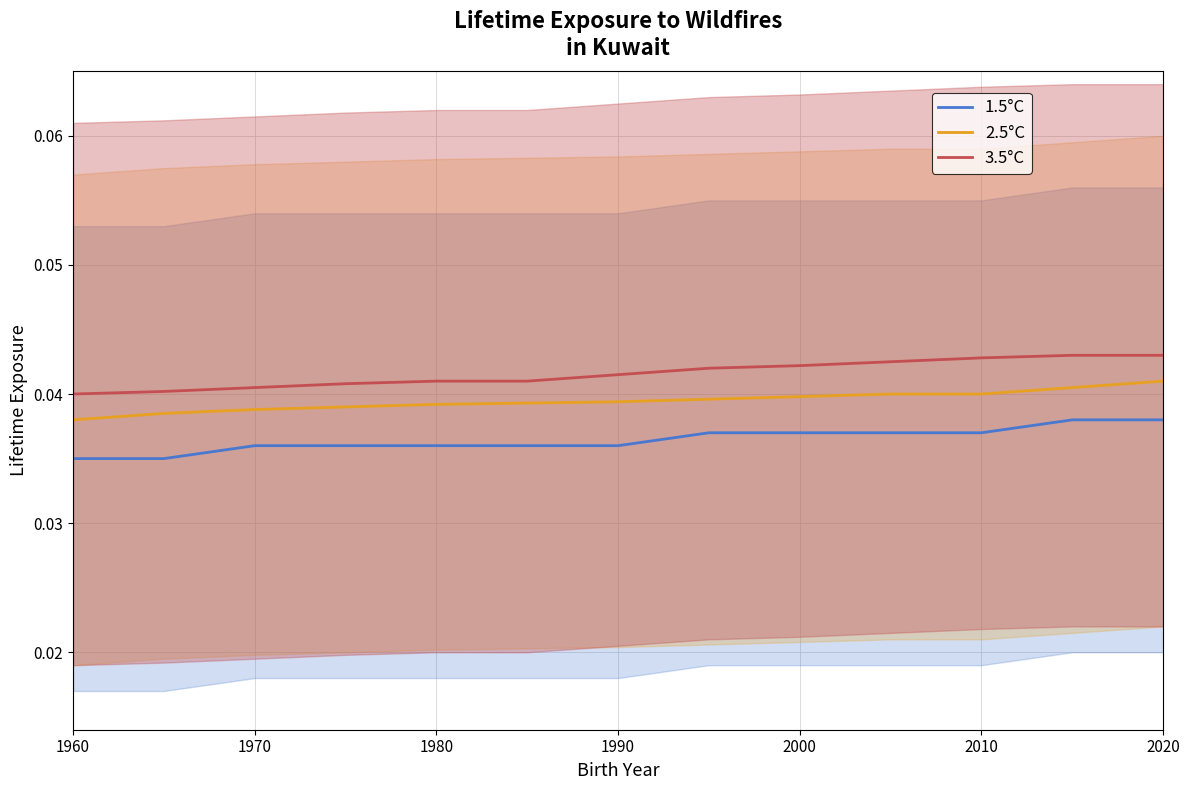

How many lines are shown in the chart?

3